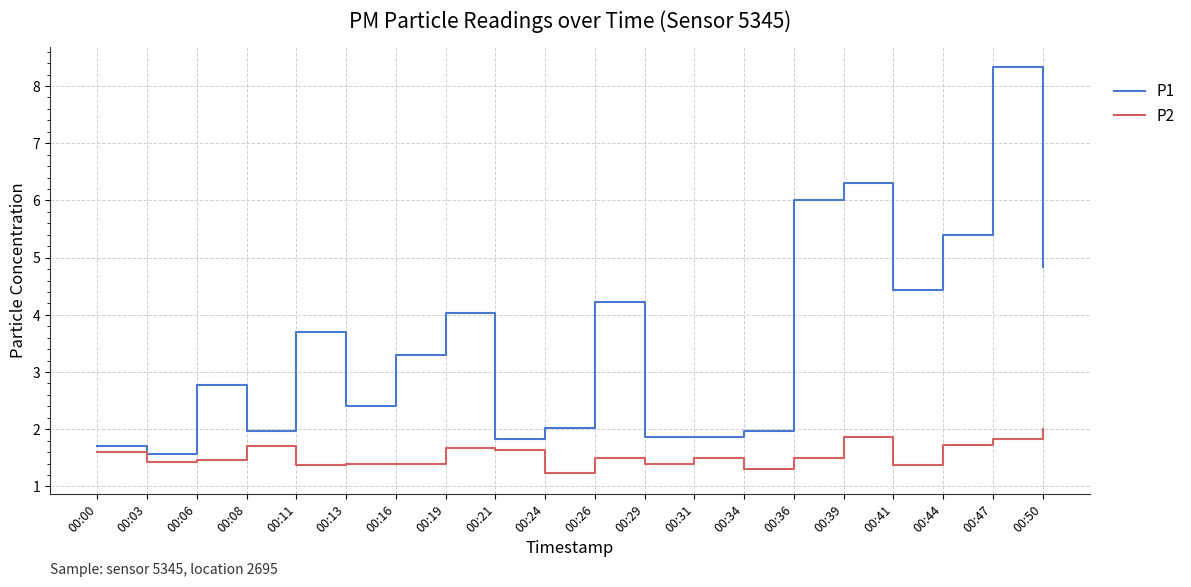

Is this an area chart (filled region under the line)?

No